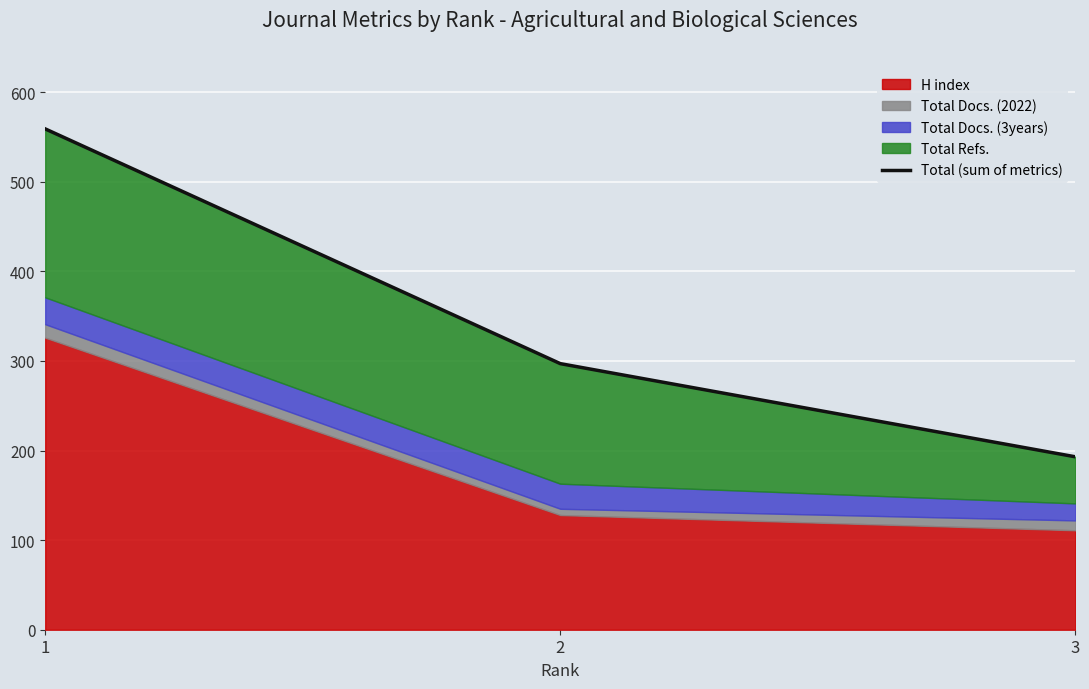

What is the difference between the maximum and minimum values?

366